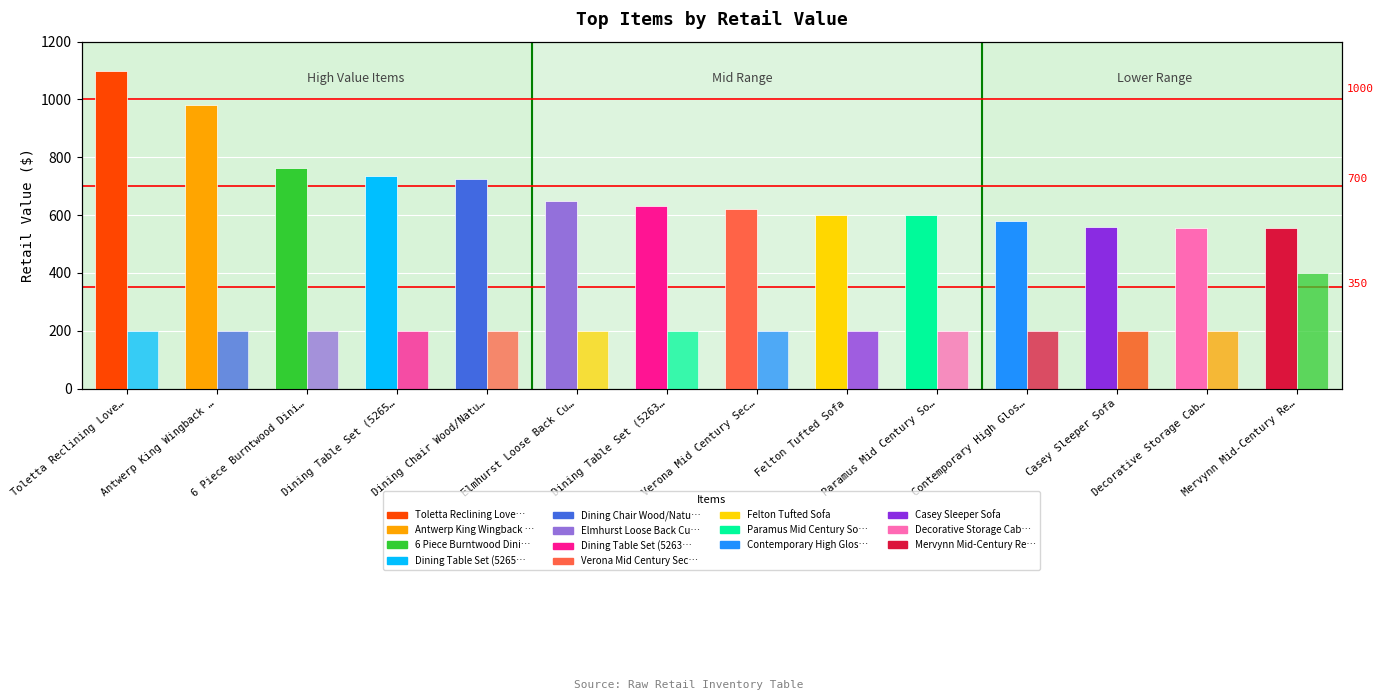

Reading left to right, extract all data points from this chart.

Retail Value: Toletta Reclining Love…=1100.0	Antwerp King Wingback …=980.0	6 Piece Burntwood Dini…=763.0	Dining Table Set (5265…=736.0	Dining Chair Wood/Natu…=726.0	Elmhurst Loose Back Cu…=650.0	Dining Table Set (5263…=631.0	Verona Mid Century Sec…=620.0	Felton Tufted Sofa=600.0	Paramus Mid Century So…=600.0	Contemporary High Glos…=581.0	Casey Sleeper Sofa=560.0	Decorative Storage Cab…=557.0	Mervynn Mid-Century Re…=557.0
Qty (×200): Toletta Reclining Love…=200.0	Antwerp King Wingback …=200.0	6 Piece Burntwood Dini…=200.0	Dining Table Set (5265…=200.0	Dining Chair Wood/Natu…=200.0	Elmhurst Loose Back Cu…=200.0	Dining Table Set (5263…=200.0	Verona Mid Century Sec…=200.0	Felton Tufted Sofa=200.0	Paramus Mid Century So…=200.0	Contemporary High Glos…=200.0	Casey Sleeper Sofa=200.0	Decorative Storage Cab…=200.0	Mervynn Mid-Century Re…=400.0